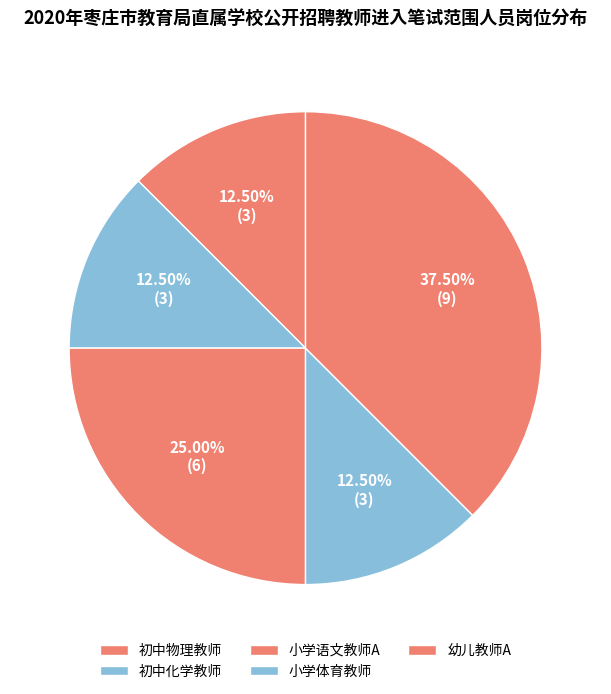

Which has a higher value, 初中化学教师 or 小学语文教师A?

小学语文教师A